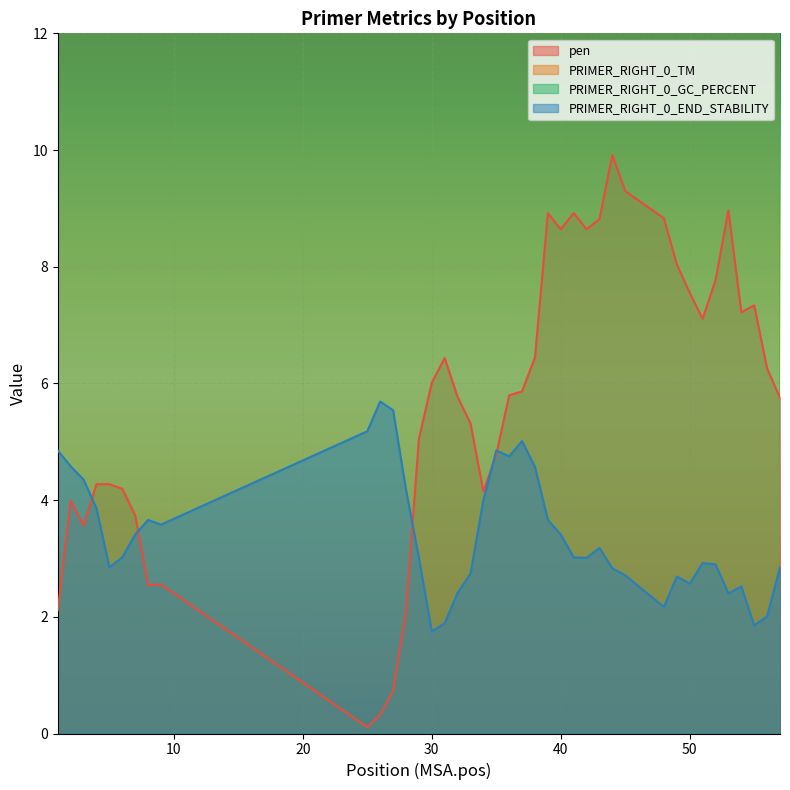

The PRIMER_RIGHT_0_TM series shows 84.2 at 25. True or false?

False